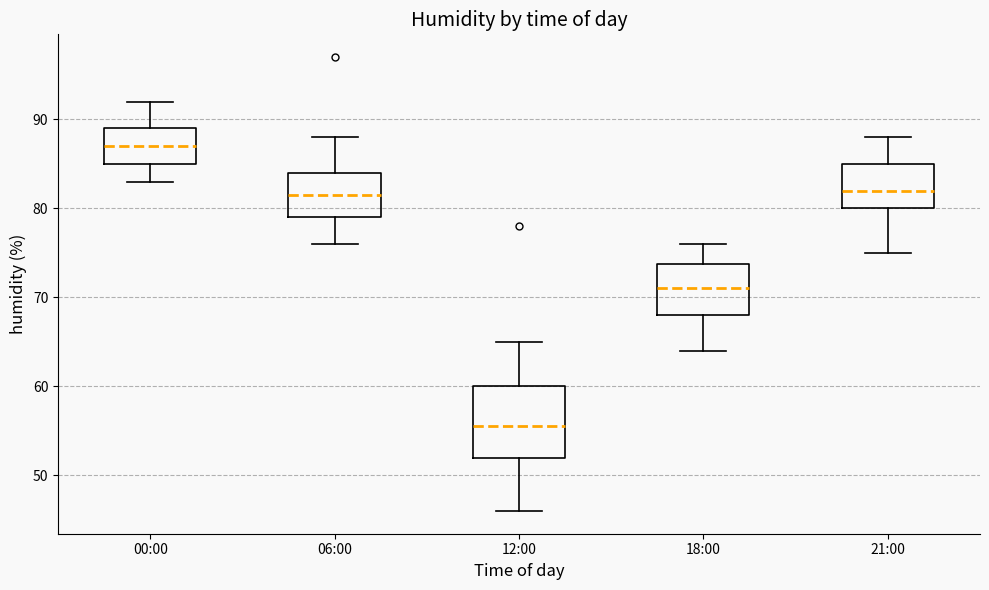

Which box is the tallest, from its lower edge to its upper edge?

12:00